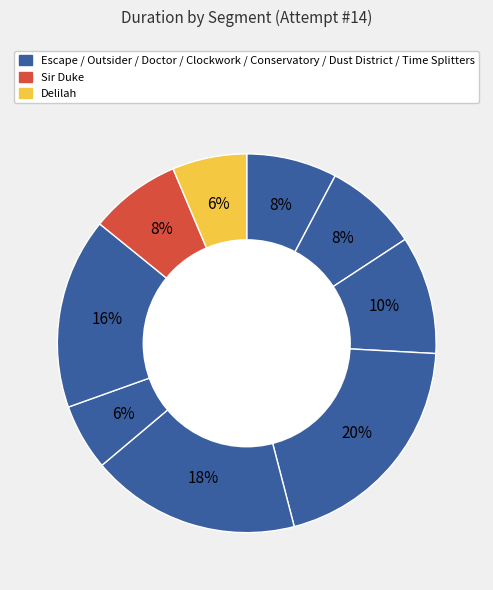

Is there a majority slice in this chart?

No